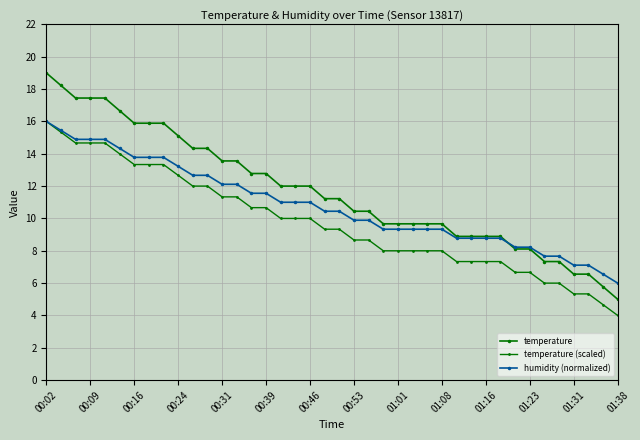

How many distinct data groups are displayed?

3